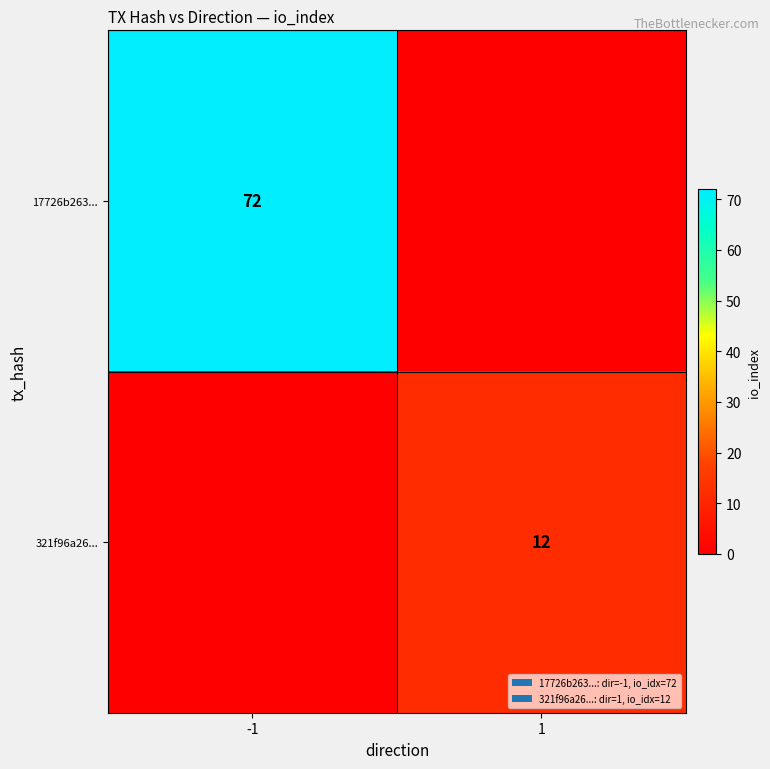

The value of 17726b263... at -1 is 122. True or false?

False